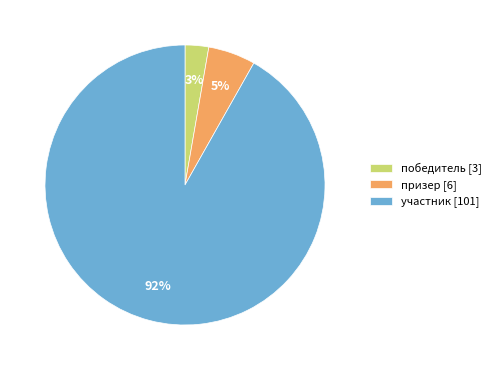

Is there a majority slice in this chart?

Yes